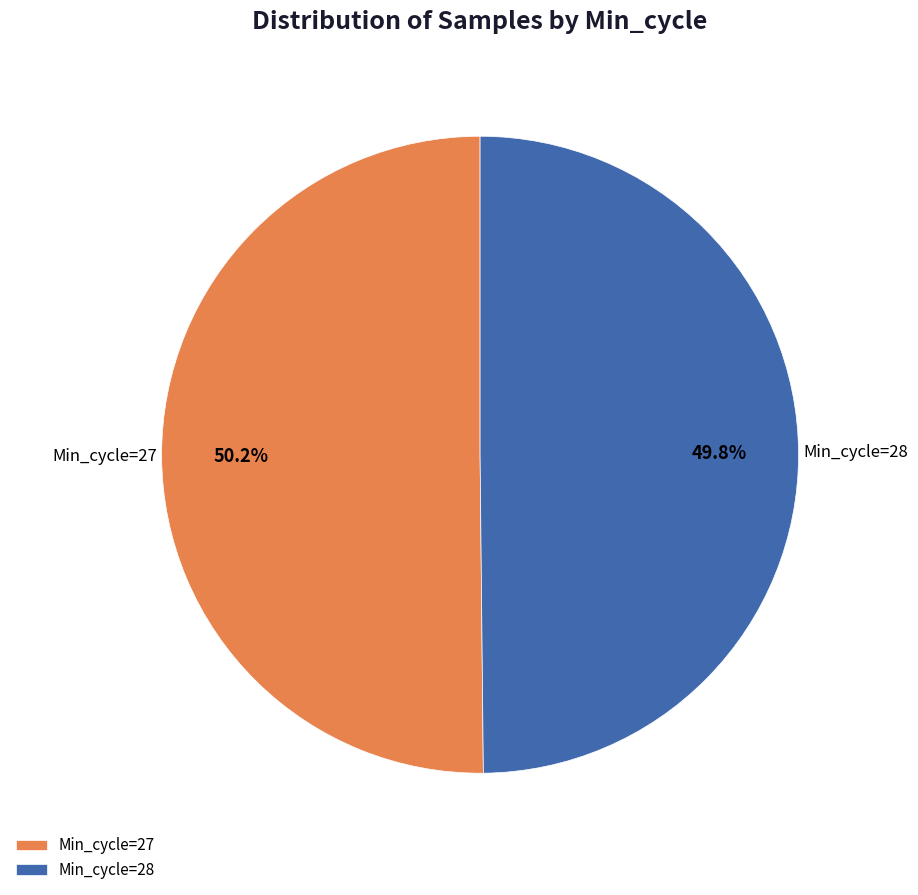

What portion of the pie excludes Min_cycle=28?

50.2%